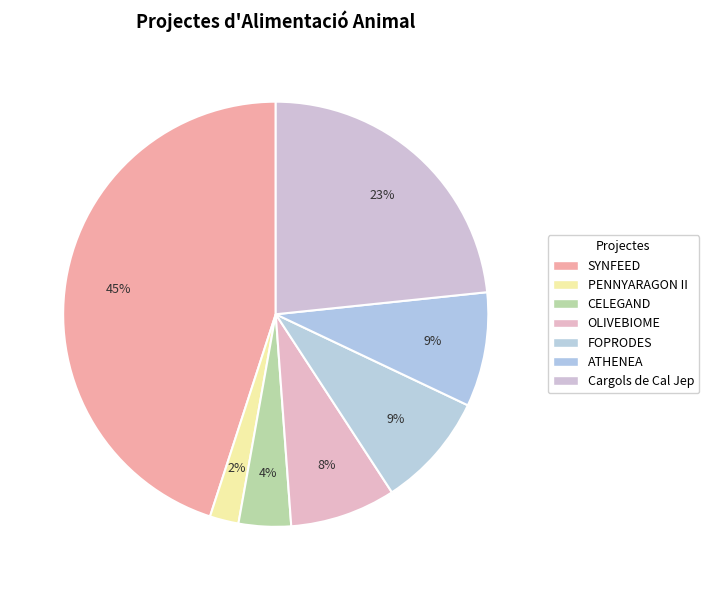

What percentage is the OLIVEBIOME slice, to the nearest percent?

8%